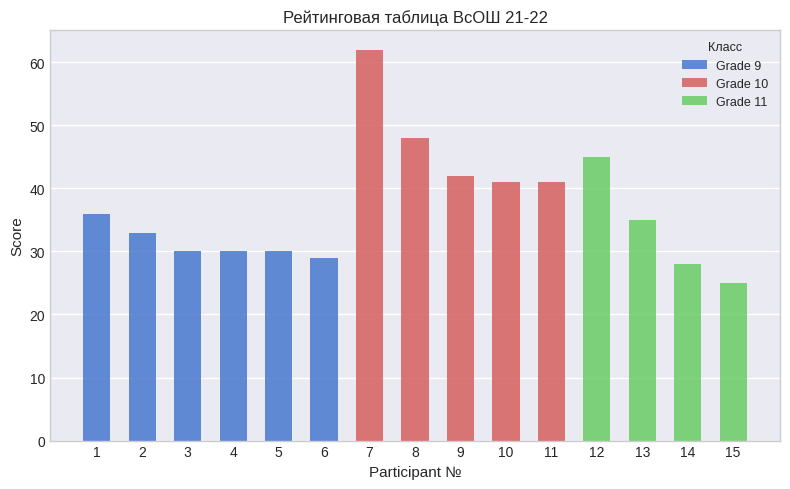

What are all the series names shown in the legend?

9, 10, 11